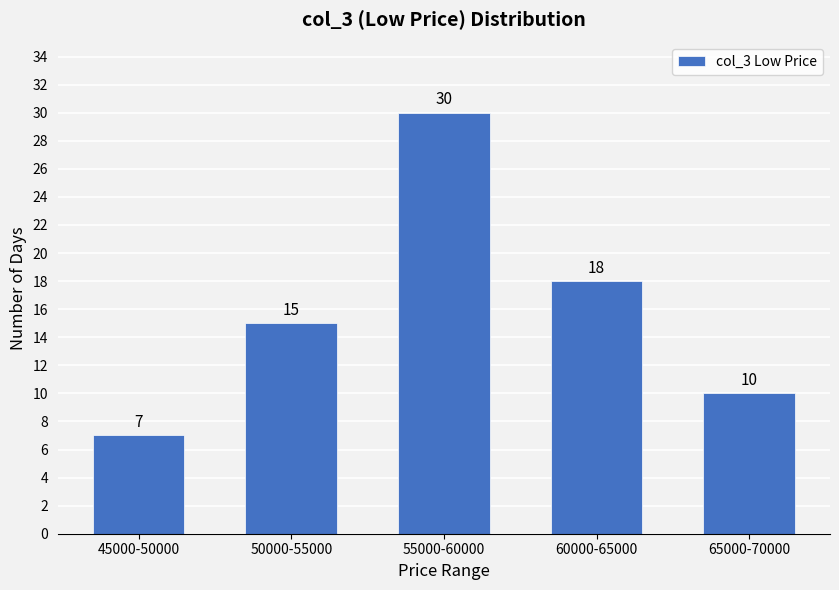

Reading left to right, transcribe all the data shown in this chart.

7	15	30	18	10